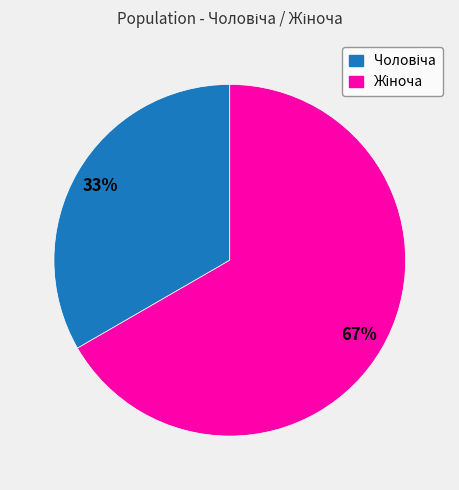

How many slices are in this pie chart?

2